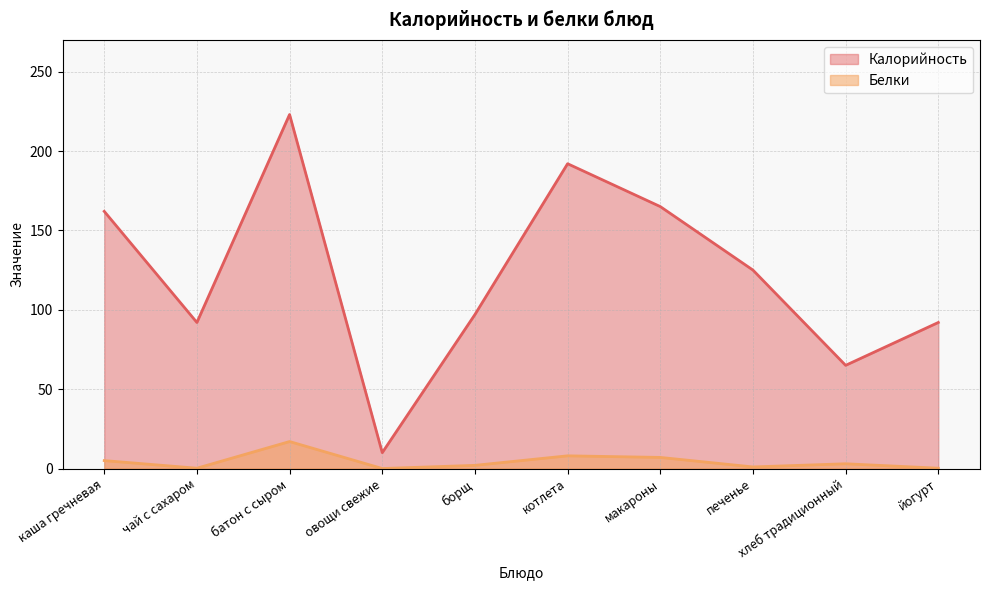

Reading right to left, list all the values displayed in this chart.

Калорийность: 92.0	65.0	125.0	165.0	192.0	97.0	10.0	223.0	92.0	162.0
Белки: 0.2	3.0	1.0	7.0	8.0	2.0	0.0	17.0	0.2	5.0